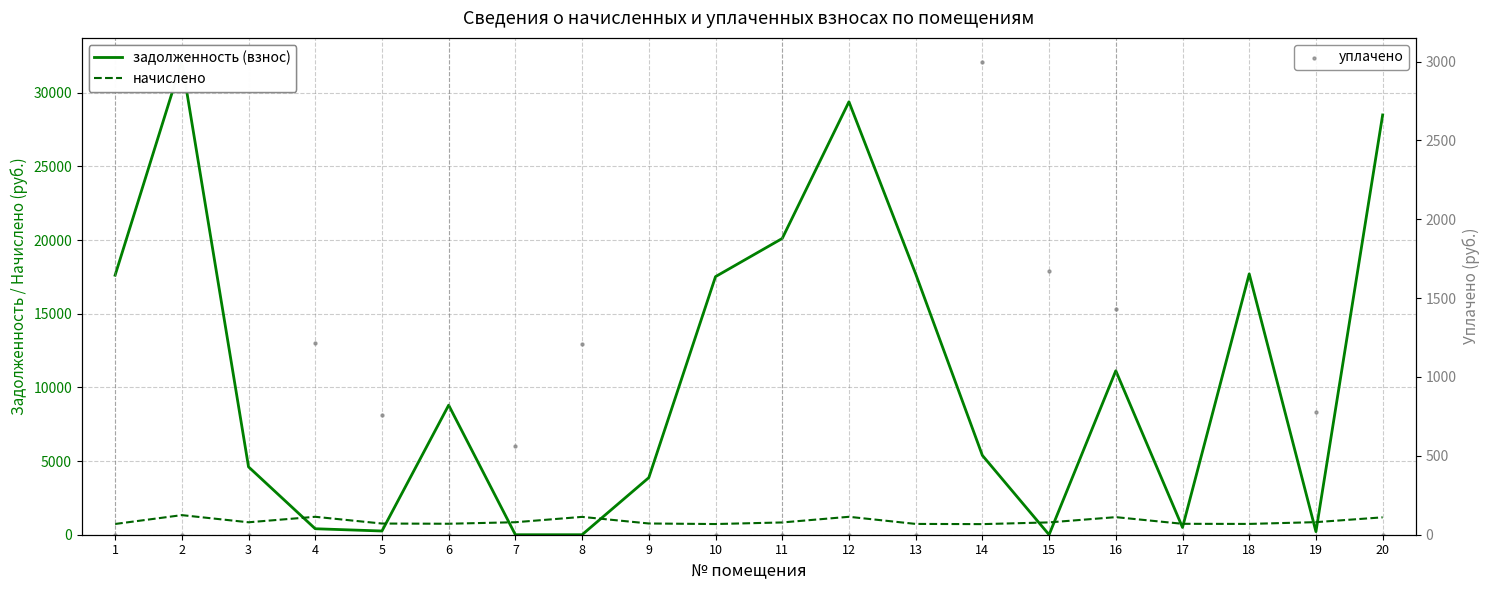

At how many categories does at least one series exceed 20058?

4